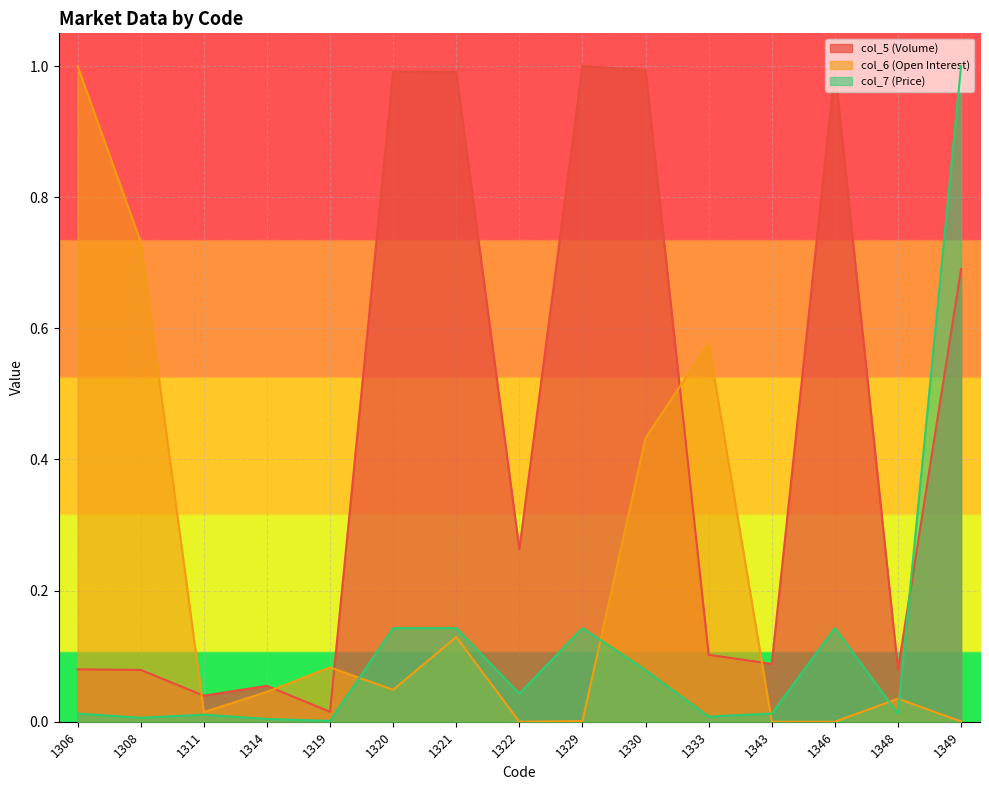

At which label does col_7 (Price) reach its peak?

1349